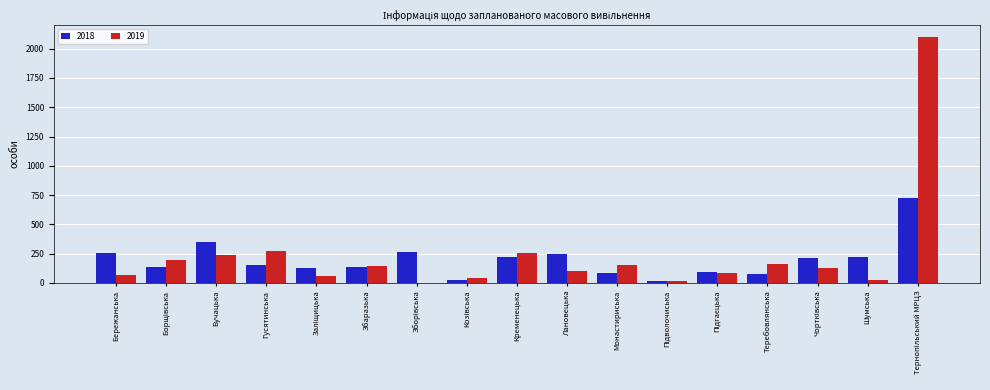

What is the maximum value shown in the chart?

2101